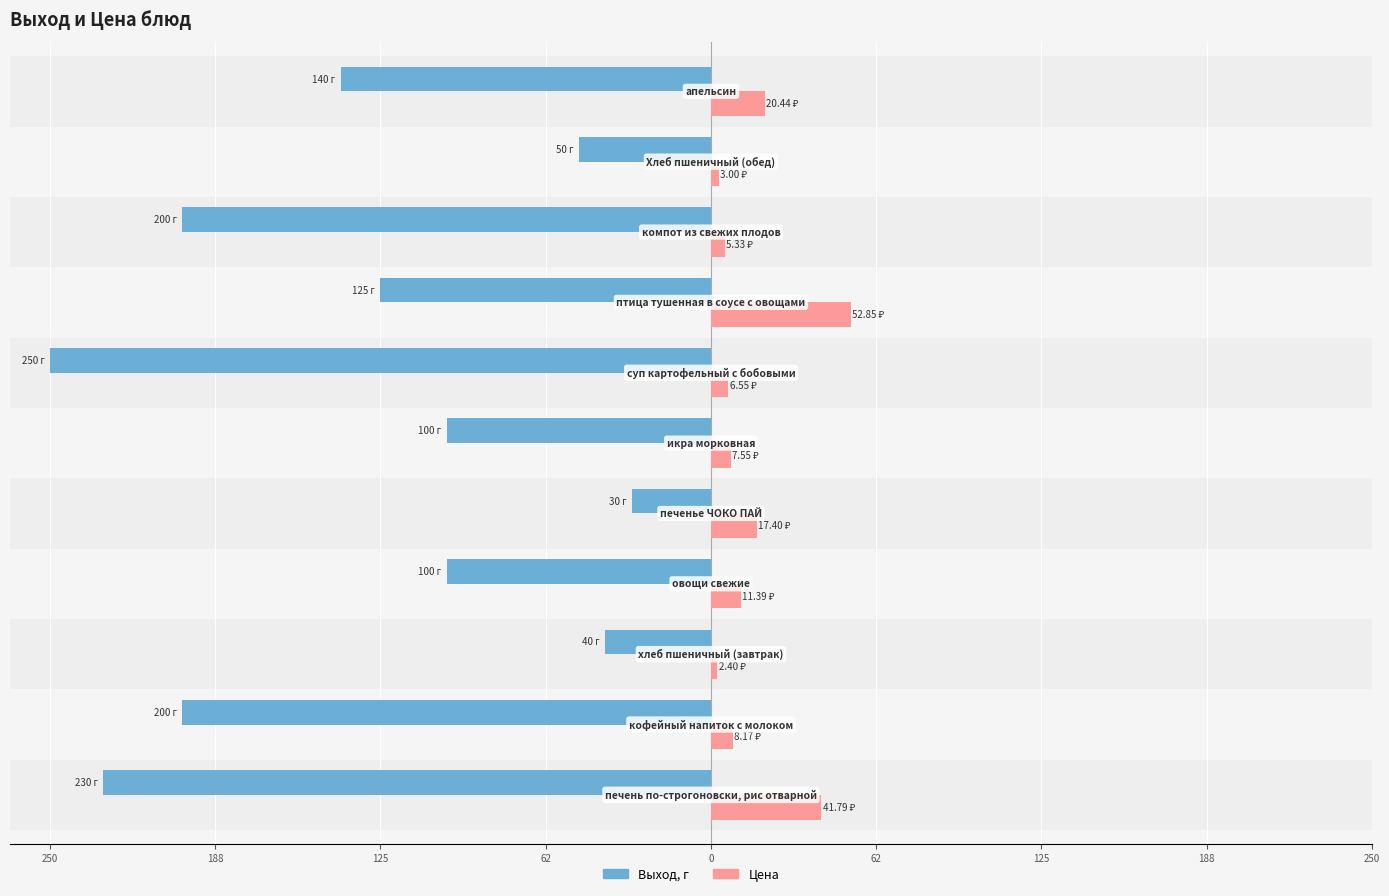

Which series has the widest spread of values?

Выход, г